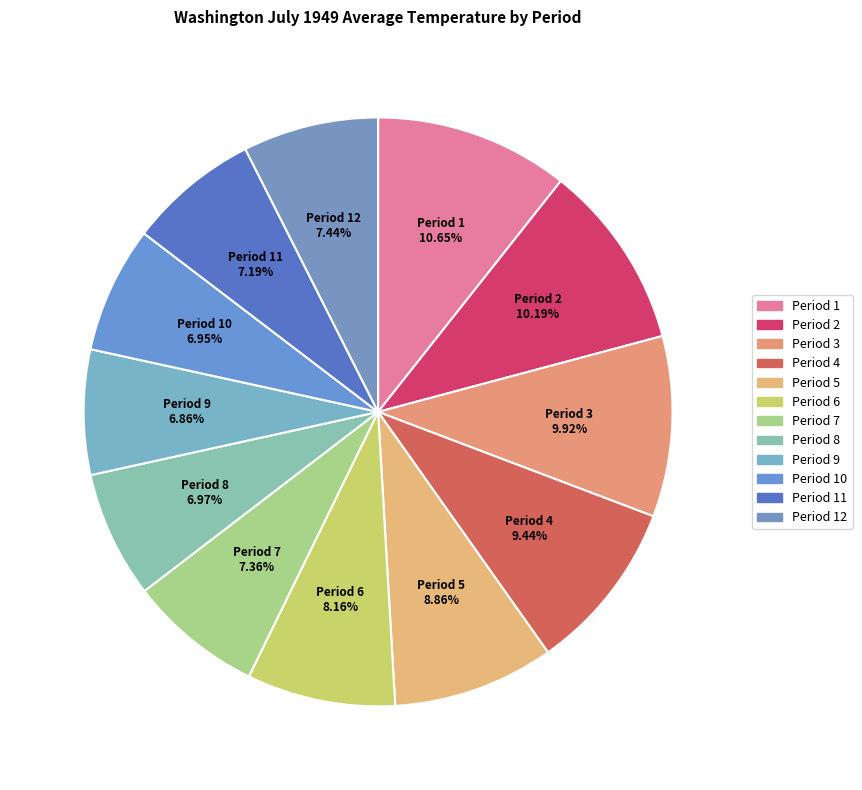

Do Period 1 and Period 9 together represent more than half of the pie?

No